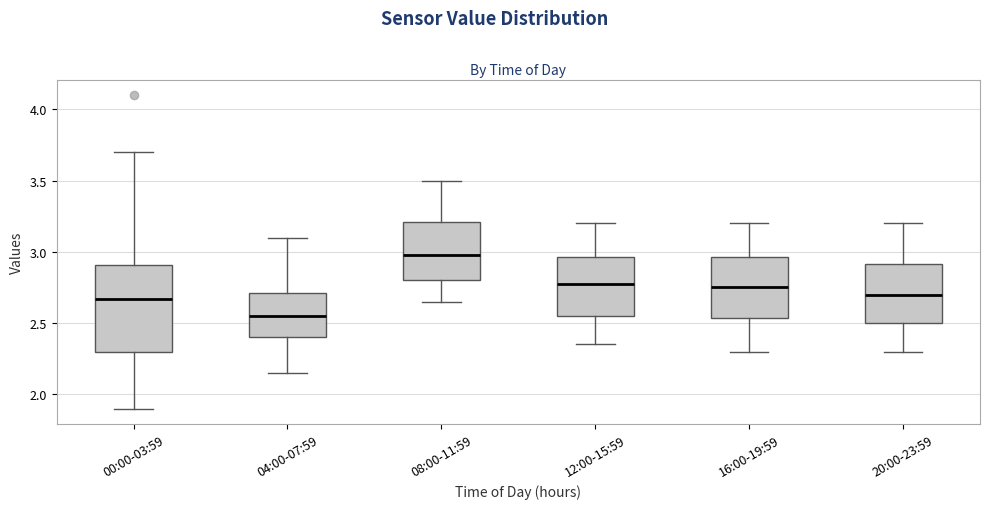

Reading left to right, read every box against the y-axis: the position of its median line, the range the box covers, and the ends of its whiskers. The values are not printed on the chart, so give them approximately, as read against the axis.

00:00-03:59: median 2.65, box 2.30 to 2.90, whiskers 1.90 to 3.70
04:00-07:59: median 2.55, box 2.40 to 2.70, whiskers 2.15 to 3.10
08:00-11:59: median 3.00, box 2.80 to 3.20, whiskers 2.65 to 3.50
12:00-15:59: median 2.80, box 2.55 to 2.95, whiskers 2.35 to 3.20
16:00-19:59: median 2.75, box 2.55 to 2.95, whiskers 2.30 to 3.20
20:00-23:59: median 2.70, box 2.50 to 2.90, whiskers 2.30 to 3.20